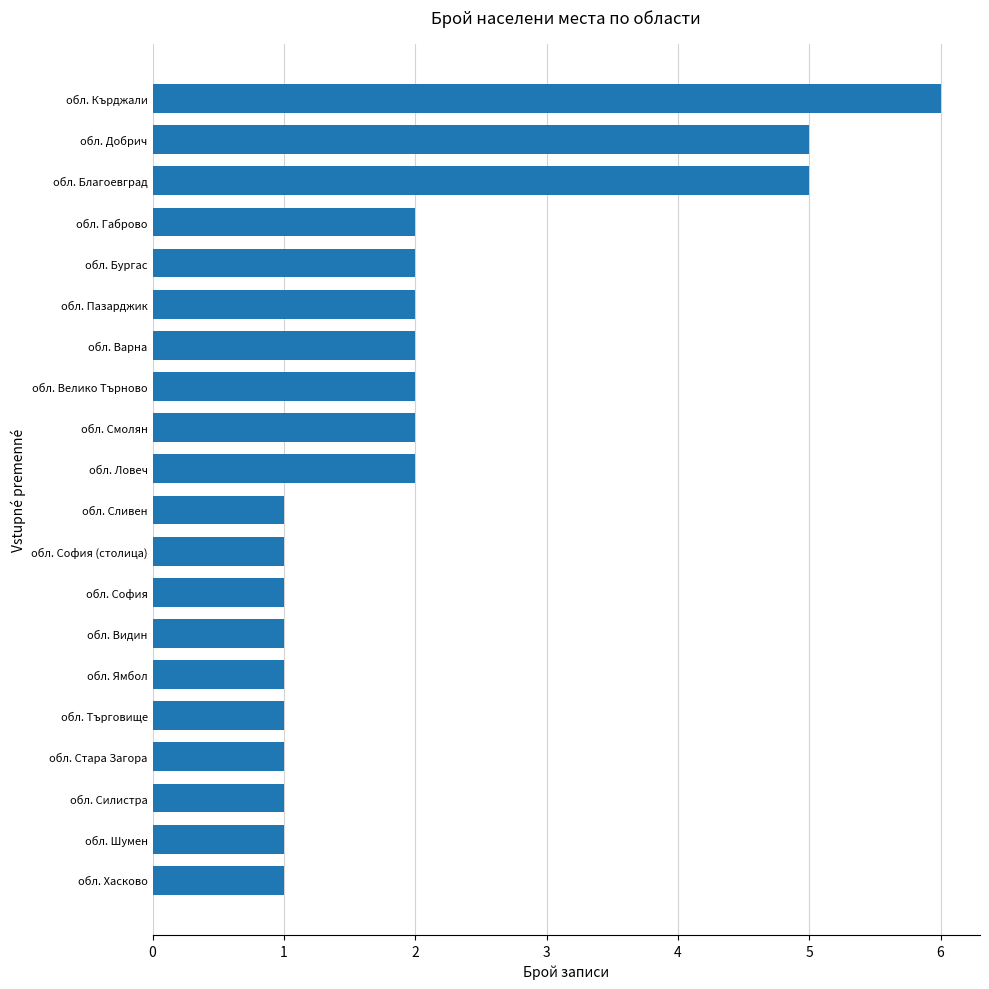

How many values are below 2?

10